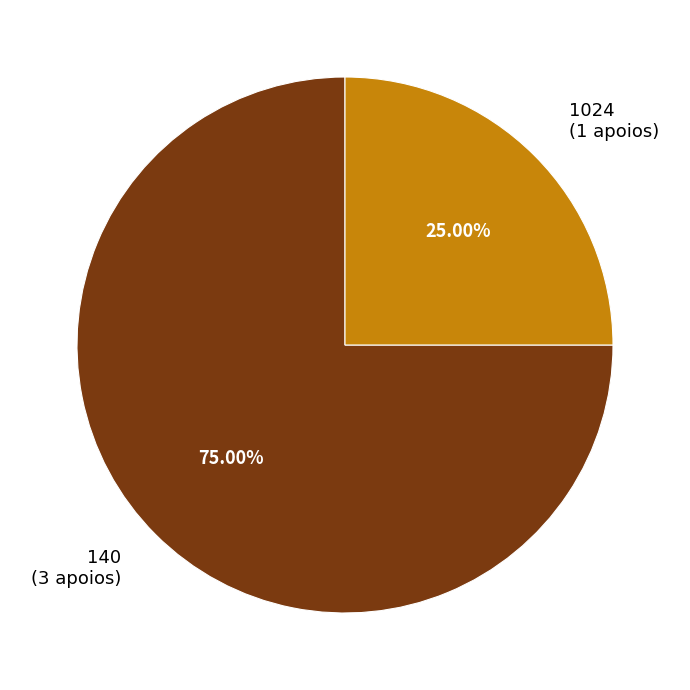

To the nearest percent, what percentage of the pie is 1024?

25%